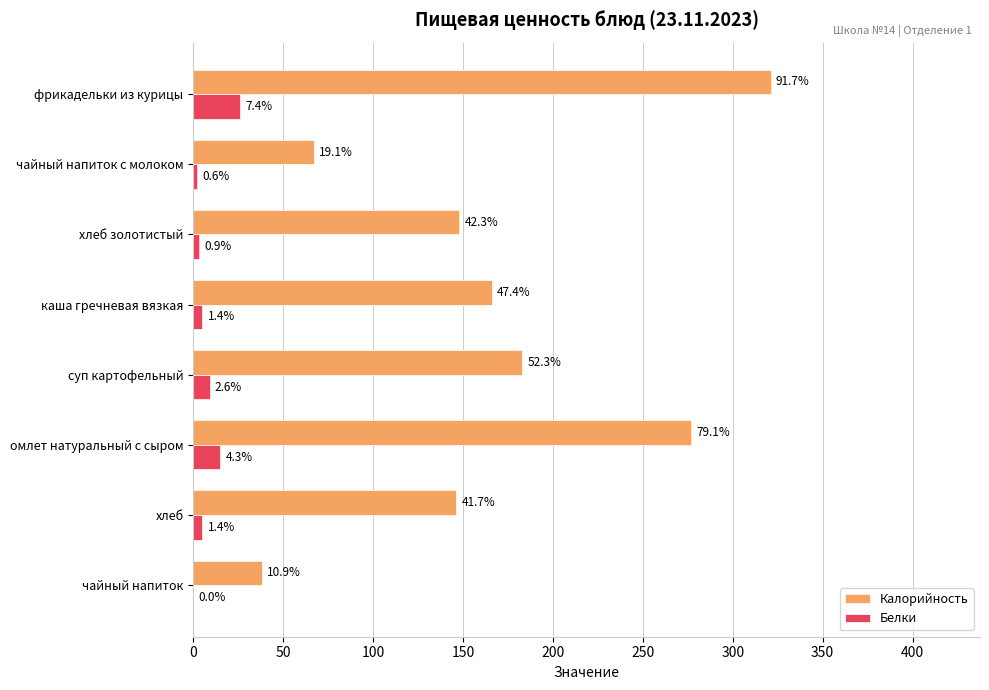

What are all the series names shown in the legend?

Калорийность, Белки